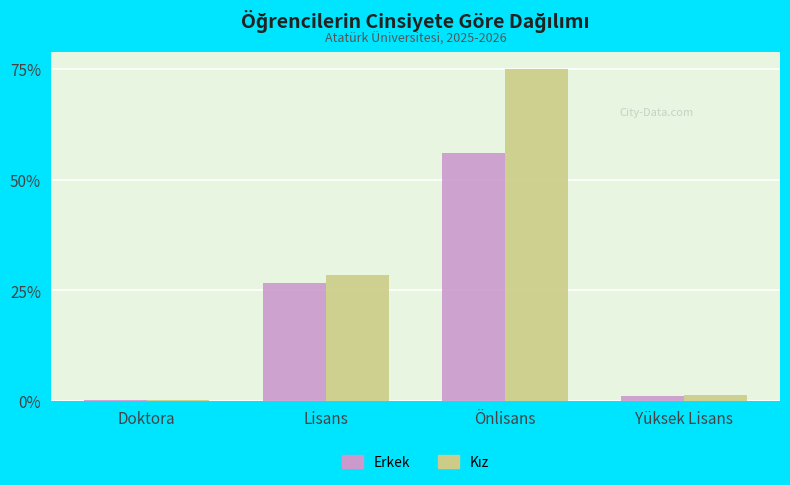

What position from the left is Yüksek Lisans?

4